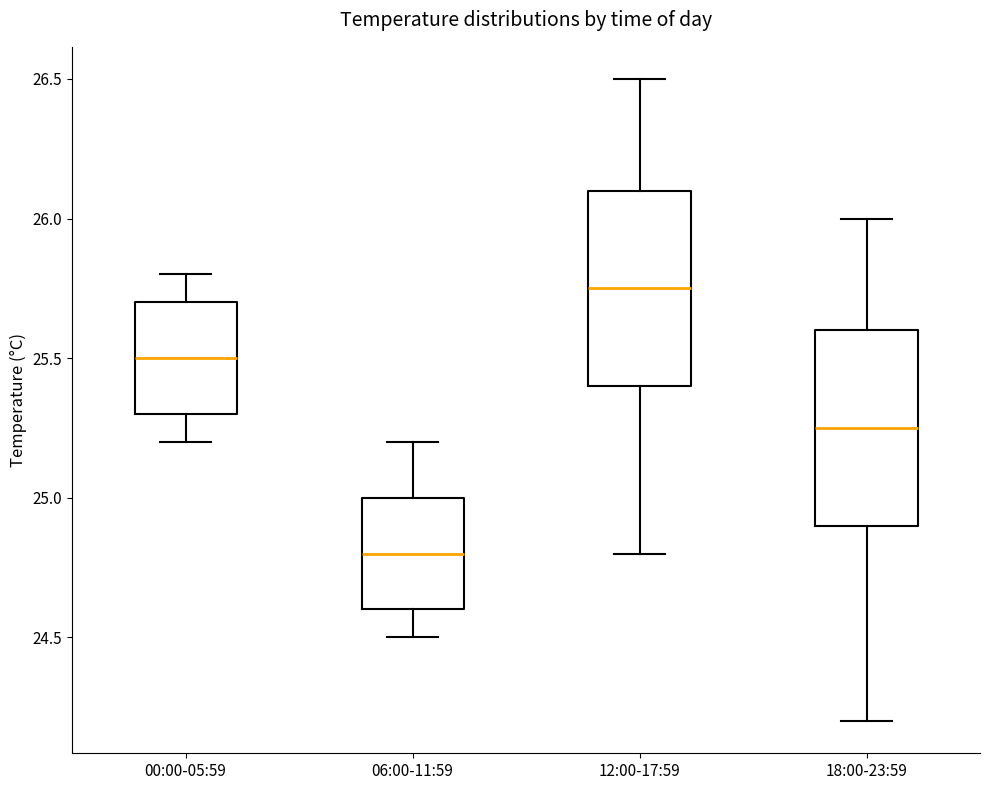

Reading left to right, transcribe this box plot: for each box, give where its median line is, the range the box spans, and where its two whiskers end, as read against the y-axis. The values are not printed on the chart, so give them approximately, as read against the axis.

00:00-05:59: median 25.50, box 25.30 to 25.70, whiskers 25.20 to 25.80
06:00-11:59: median 24.80, box 24.60 to 25.00, whiskers 24.50 to 25.20
12:00-17:59: median 25.75, box 25.40 to 26.10, whiskers 24.80 to 26.50
18:00-23:59: median 25.25, box 24.90 to 25.60, whiskers 24.20 to 26.00